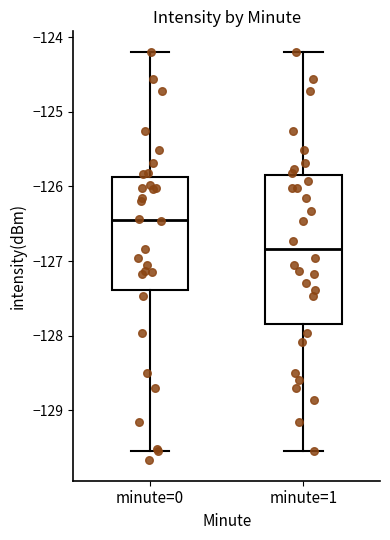

Which box's median line is the highest?

minute=0